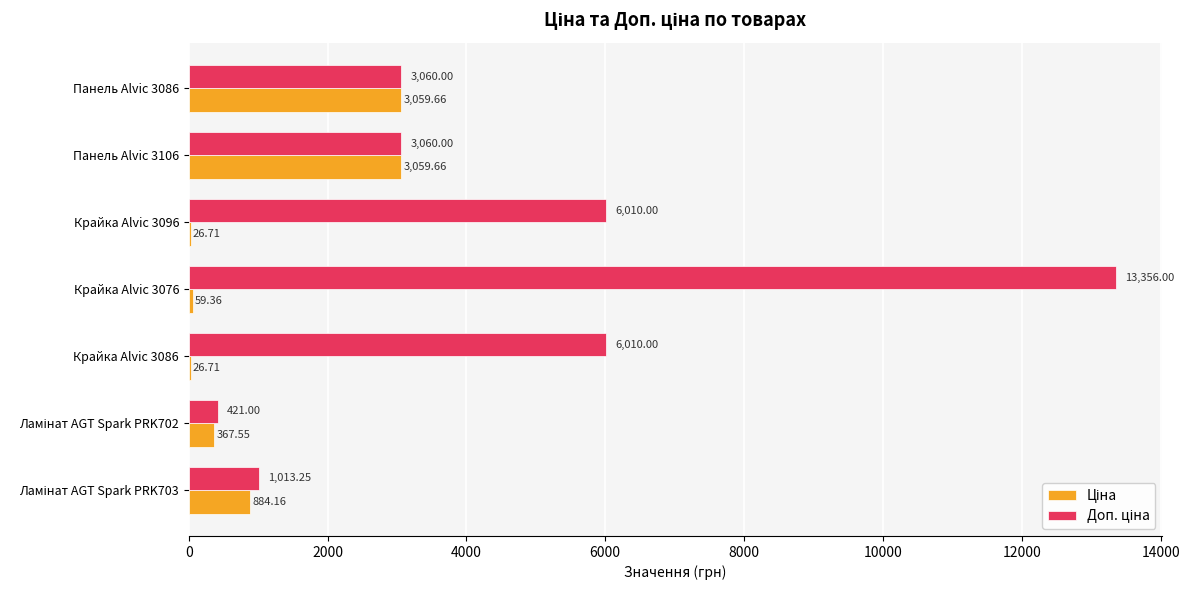

At which category is the sum across all series the highest?

Крайка Alvic 3076